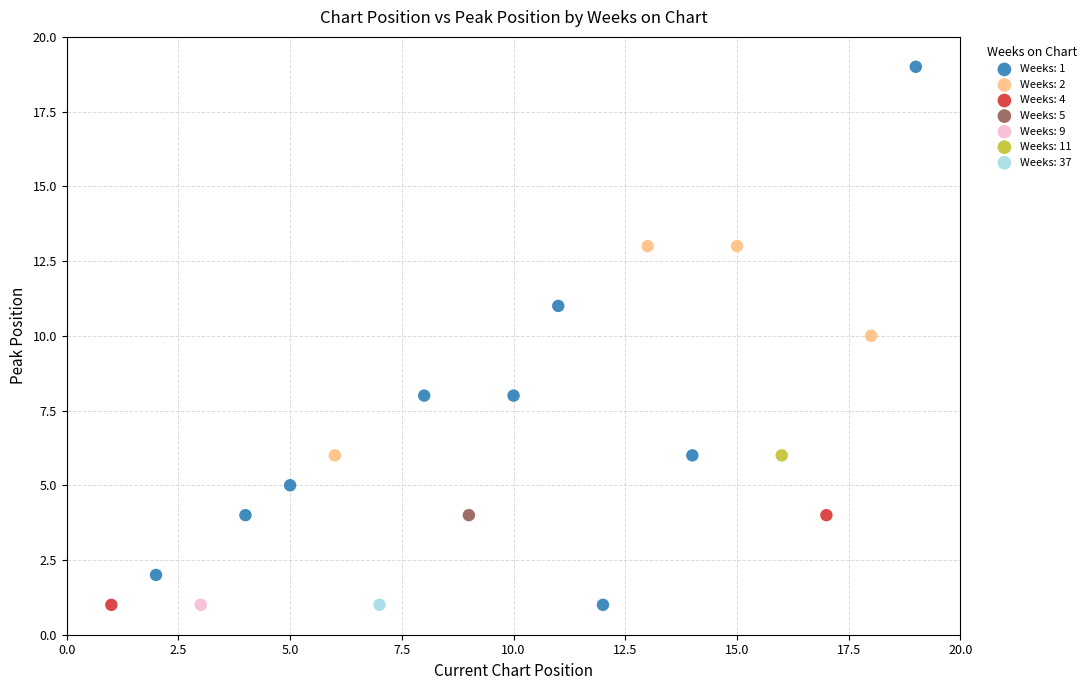

What are all the series names shown in the legend?

Weeks: 1, Weeks: 2, Weeks: 4, Weeks: 5, Weeks: 9, Weeks: 11, Weeks: 37